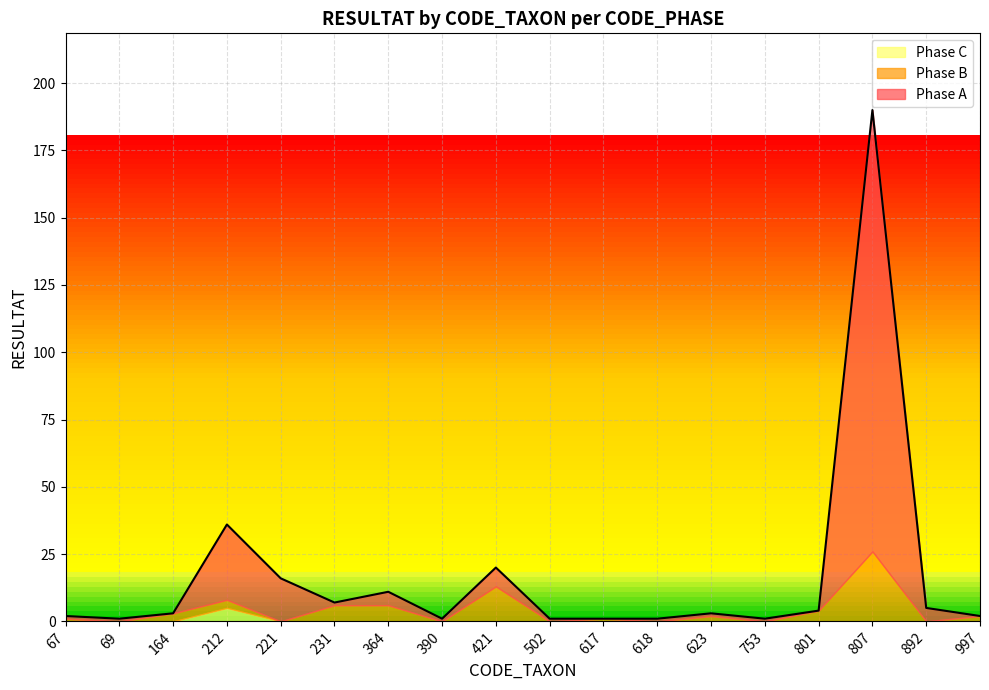

True or false: Phase A has a value of 1 at 502.

True